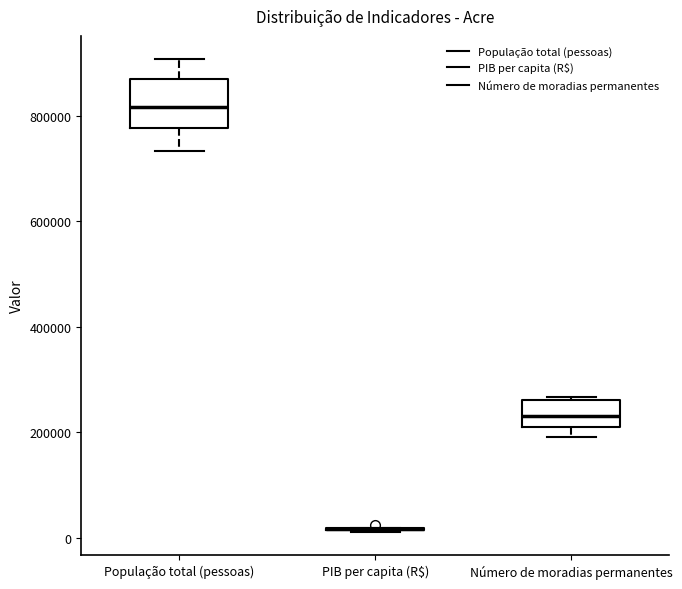

Reading left to right, transcribe this box plot: for each box, give where its median line is, the range the box spans, and where its two whiskers end, as read against the y-axis. The values are not printed on the chart, so give them approximately, as read against the axis.

População total (pessoas): median 820000, box 780000 to 860000, whiskers 740000 to 900000
PIB per capita (R$): box collapsed to a line at 20000, whiskers 20000 to 20000
Número de moradias permanentes: median 240000, box 200000 to 260000, whiskers 200000 (just below the box's lower edge) to 260000 (just above the box's upper edge)